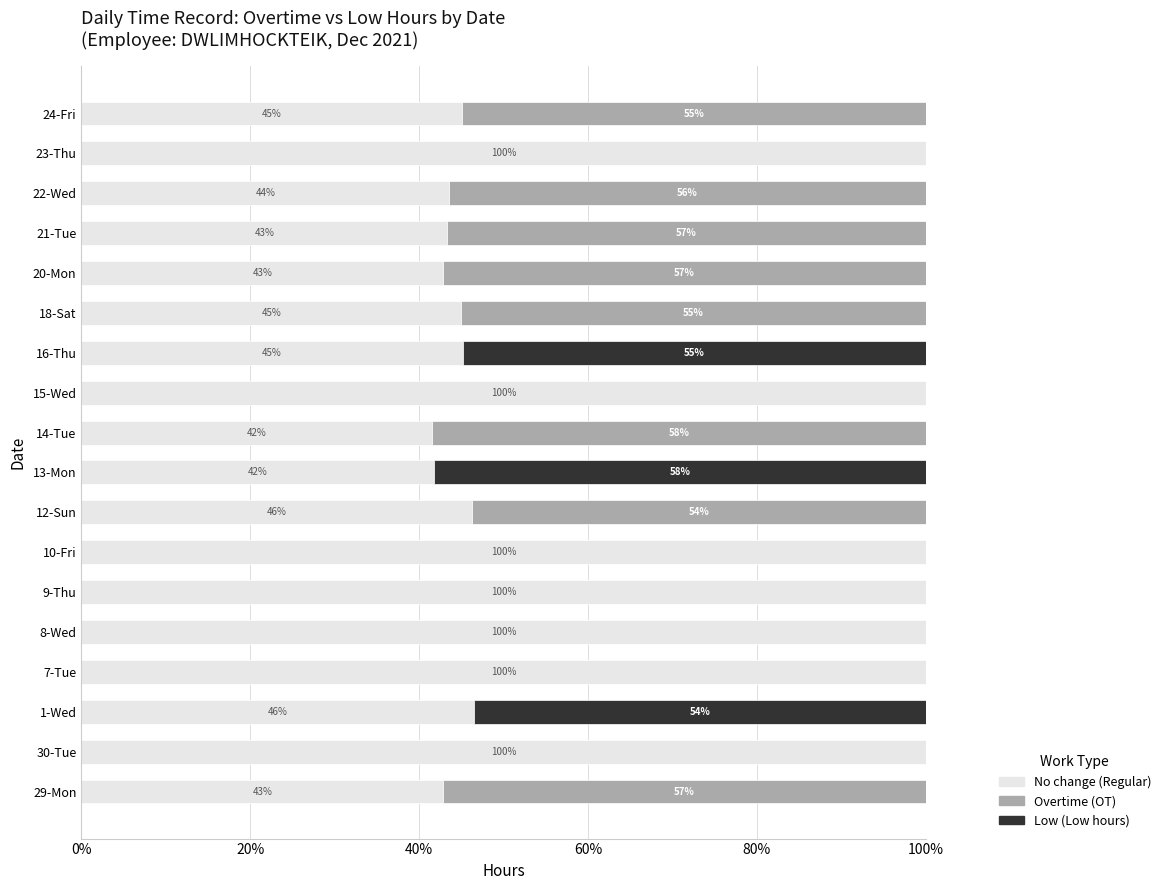

The No change (Regular) series shows 76.4 at 12-Sun. True or false?

False